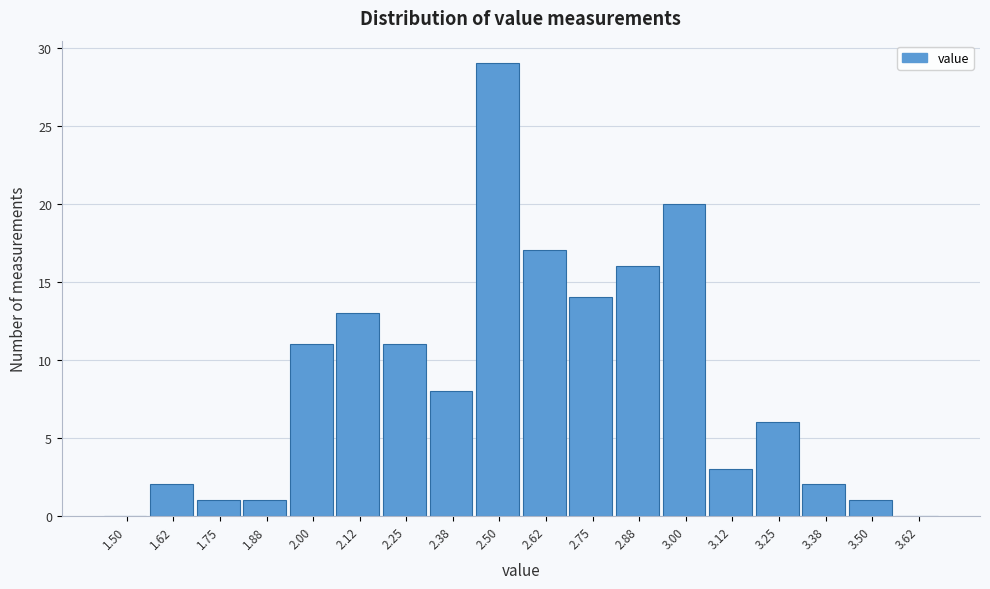

Reading right to left, what are all the values shown in this chart?

3.62=0	3.50=1	3.38=2	3.25=6	3.12=3	3.00=20	2.88=16	2.75=14	2.62=17	2.50=29	2.38=8	2.25=11	2.12=13	2.00=11	1.88=1	1.75=1	1.62=2	1.50=0